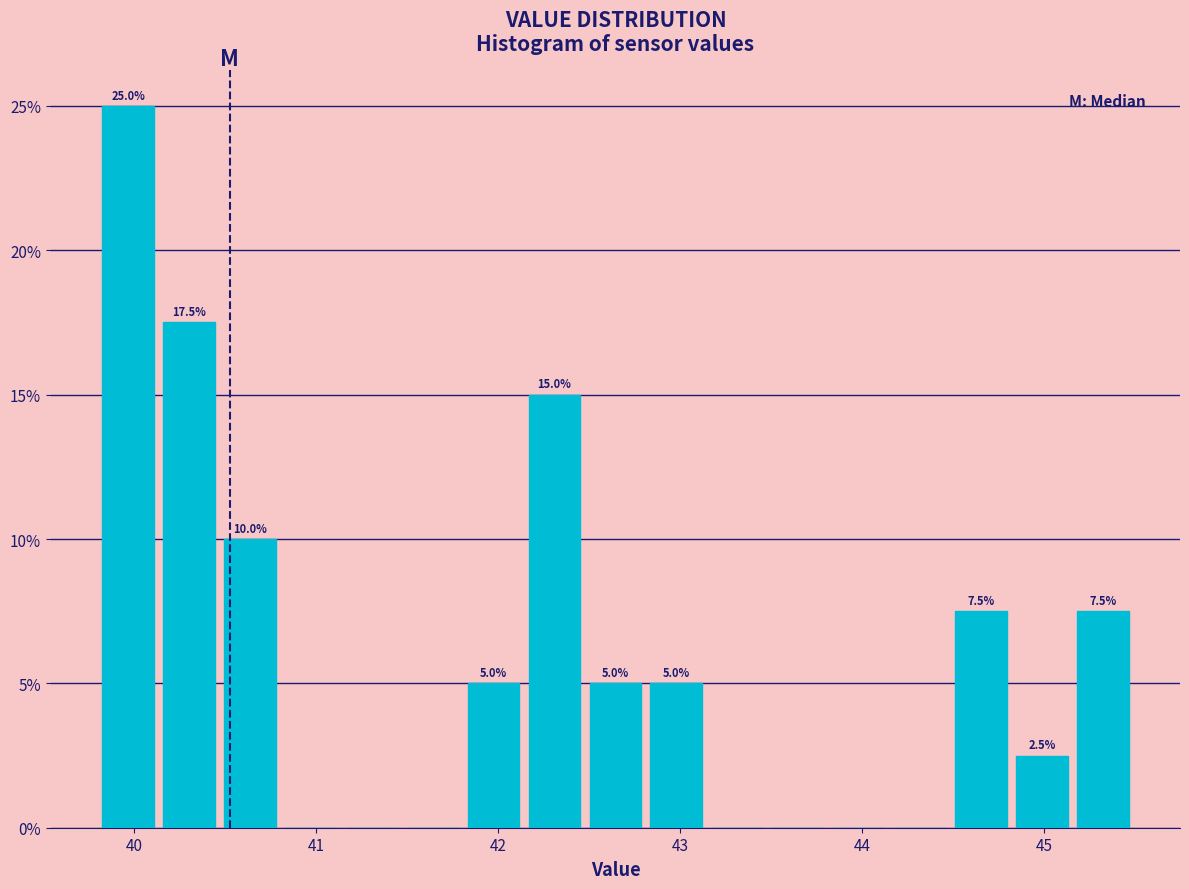

Read against the x-axis, roughly where is the centre of the tallest bar?

40.0